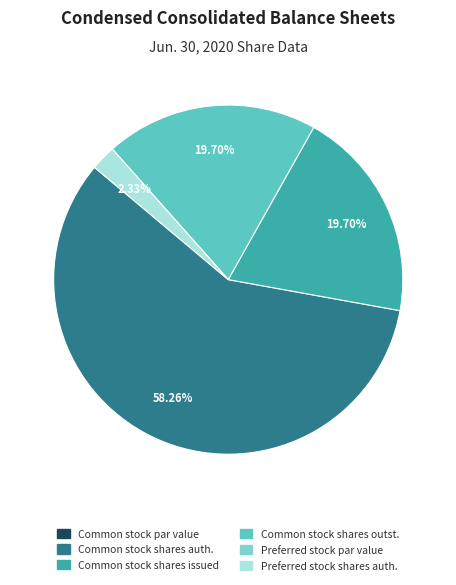

Does any single category account for the majority?

Yes